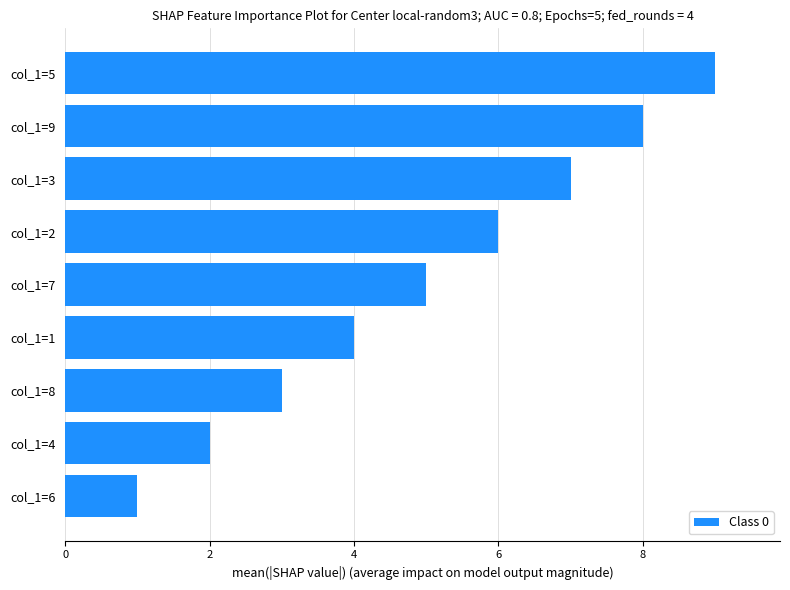

What is the change in value from col_1=3 to col_1=9?

+1